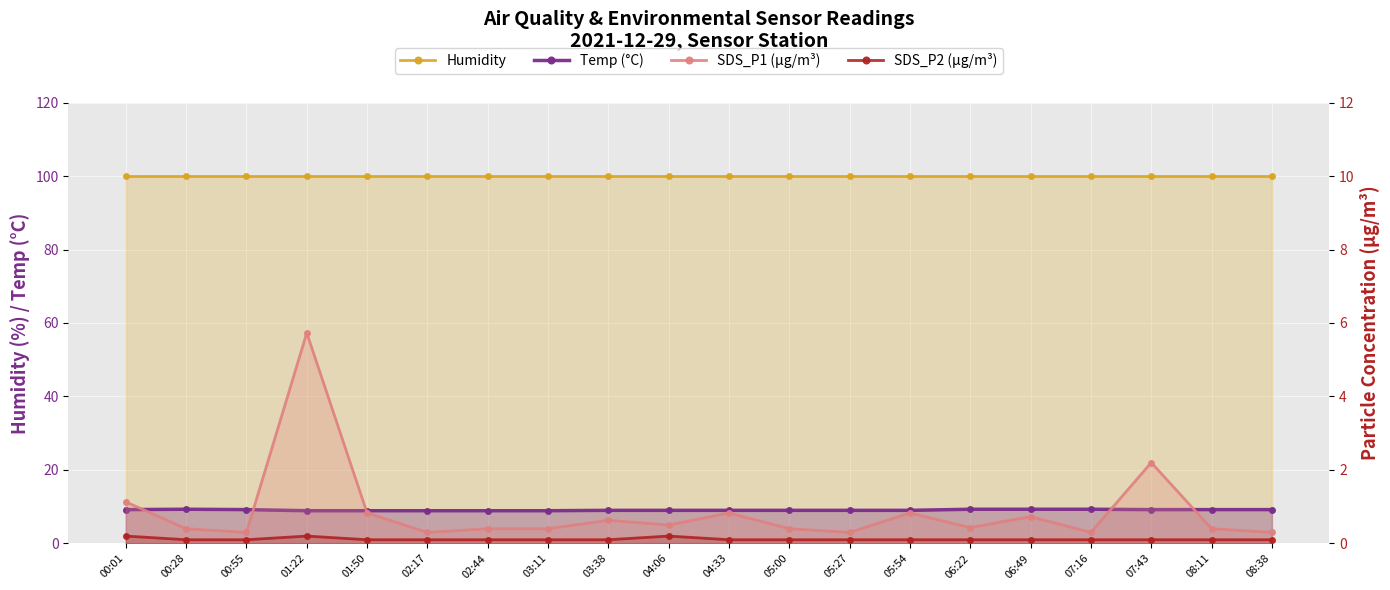

Reading right to left, what are all the values shown in this chart?

Humidity: 08:38=99.9	08:11=99.9	07:43=99.9	07:16=99.9	06:49=99.9	06:22=99.9	05:54=99.9	05:27=99.9	05:00=99.9	04:33=99.9	04:06=99.9	03:38=99.9	03:11=99.9	02:44=99.9	02:17=99.9	01:50=99.9	01:22=99.9	00:55=99.9	00:28=99.9	00:01=99.9
Temp (°C): 08:38=9.2	08:11=9.2	07:43=9.2	07:16=9.3	06:49=9.3	06:22=9.3	05:54=9.0	05:27=9.0	05:00=9.0	04:33=9.0	04:06=9.0	03:38=9.0	03:11=8.9	02:44=8.9	02:17=8.9	01:50=8.9	01:22=8.9	00:55=9.2	00:28=9.3	00:01=9.2
SDS_P1 (µg/m³): 08:38=0.3	08:11=0.4	07:43=2.2	07:16=0.3	06:49=0.7	06:22=0.4	05:54=0.8	05:27=0.3	05:00=0.4	04:33=0.8	04:06=0.5	03:38=0.6	03:11=0.4	02:44=0.4	02:17=0.3	01:50=0.8	01:22=5.7	00:55=0.3	00:28=0.4	00:01=1.1
SDS_P2 (µg/m³): 08:38=0.1	08:11=0.1	07:43=0.1	07:16=0.1	06:49=0.1	06:22=0.1	05:54=0.1	05:27=0.1	05:00=0.1	04:33=0.1	04:06=0.2	03:38=0.1	03:11=0.1	02:44=0.1	02:17=0.1	01:50=0.1	01:22=0.2	00:55=0.1	00:28=0.1	00:01=0.2